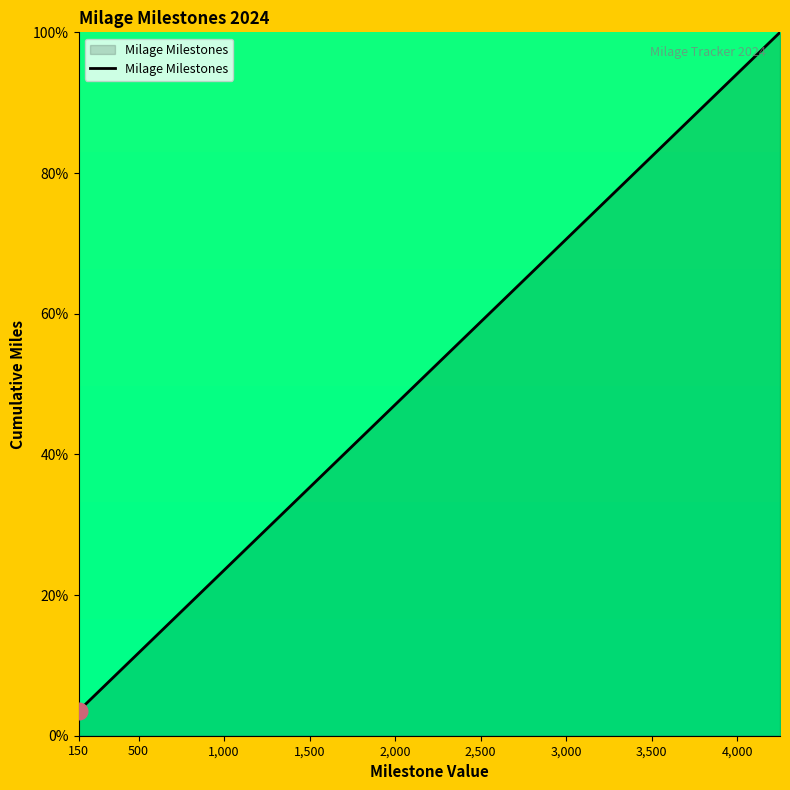

What is the minimum value shown in the chart?

3.5